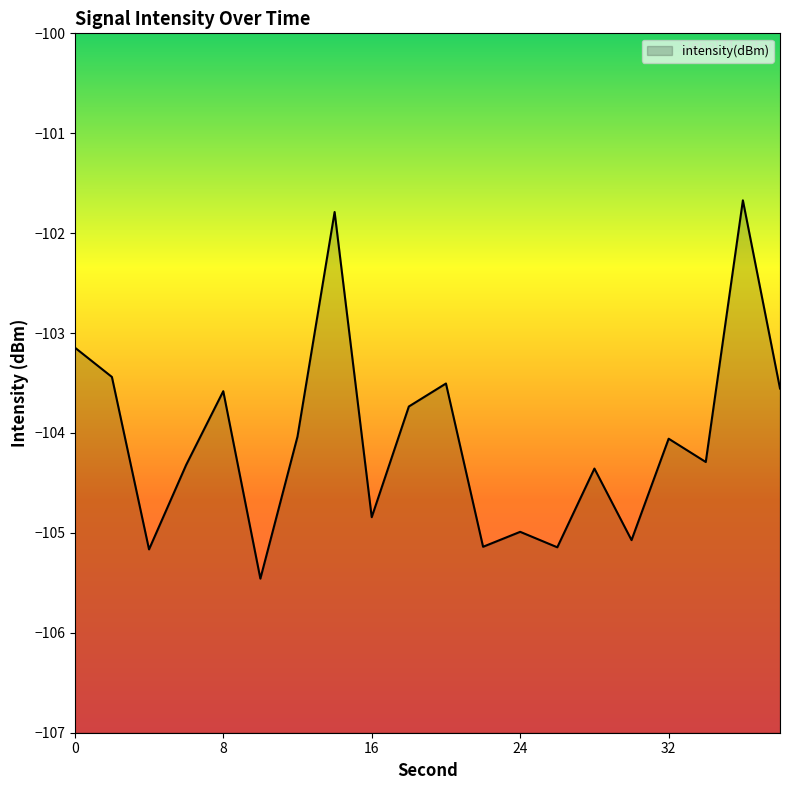

What is the difference between the maximum and minimum values?

3.8